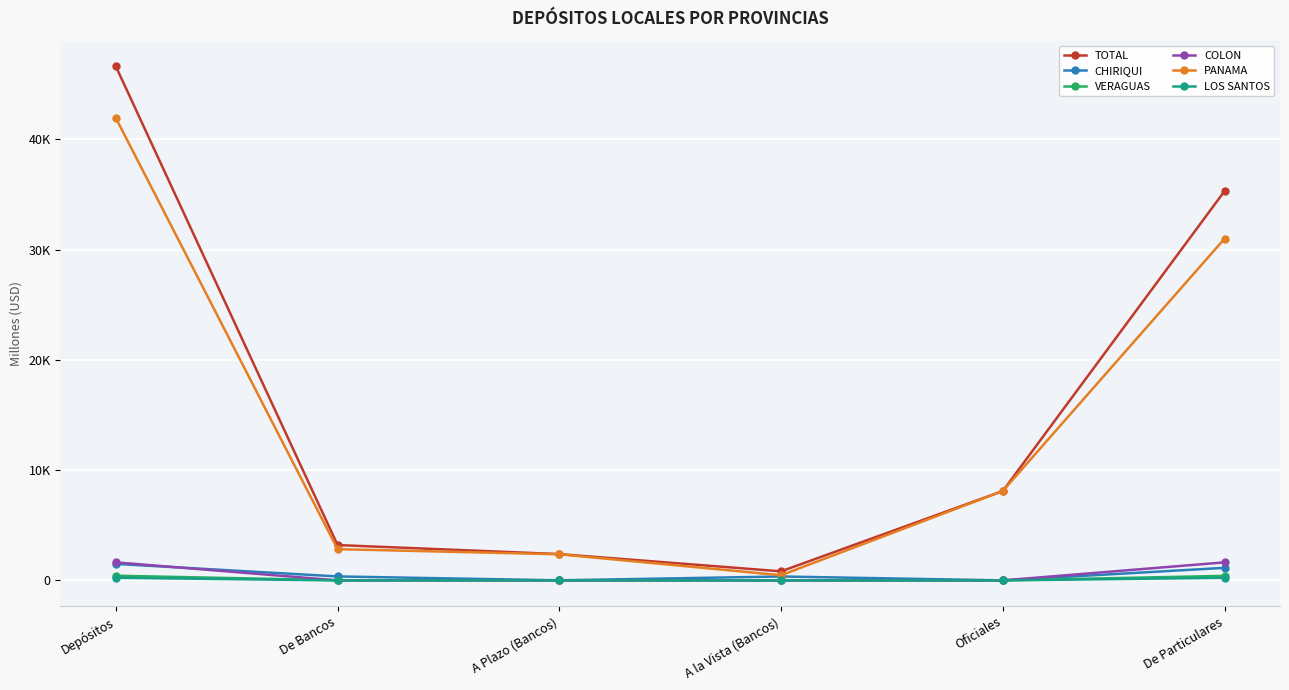

At which category does LOS SANTOS reach its first local valley?

A Plazo (Bancos)